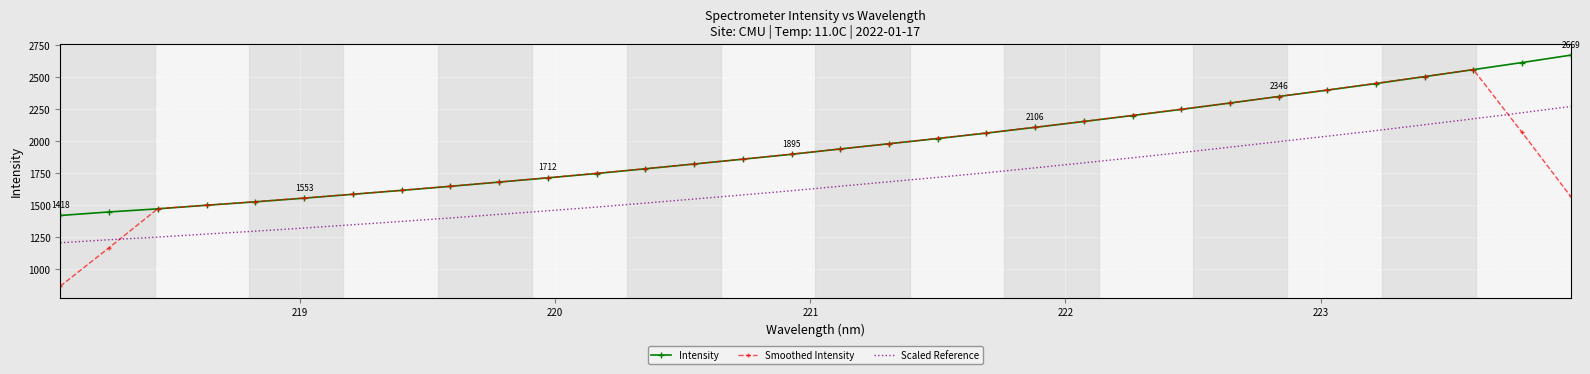

True or false: Smoothed Intensity has more than 1 interior local peaks.

False